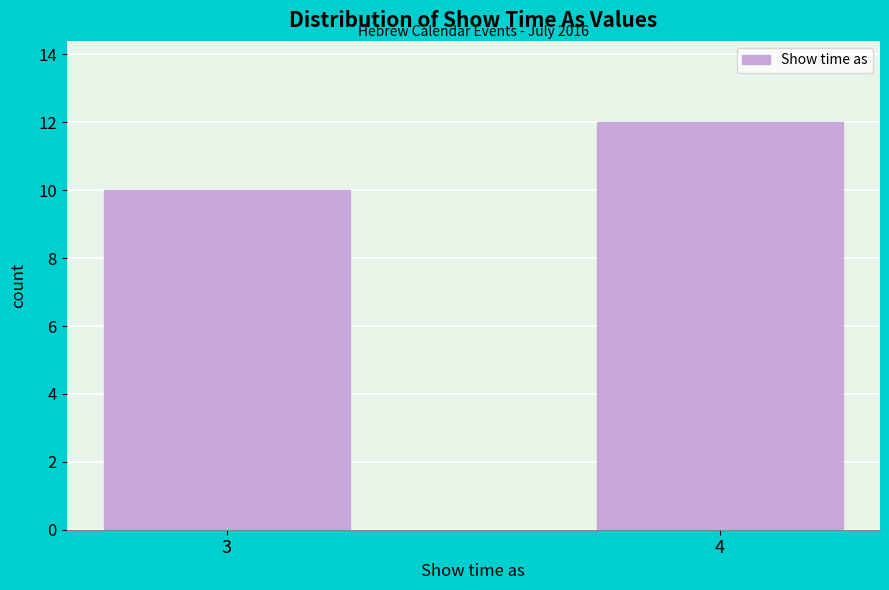

Reading right to left, extract all data points from this chart.

12	10